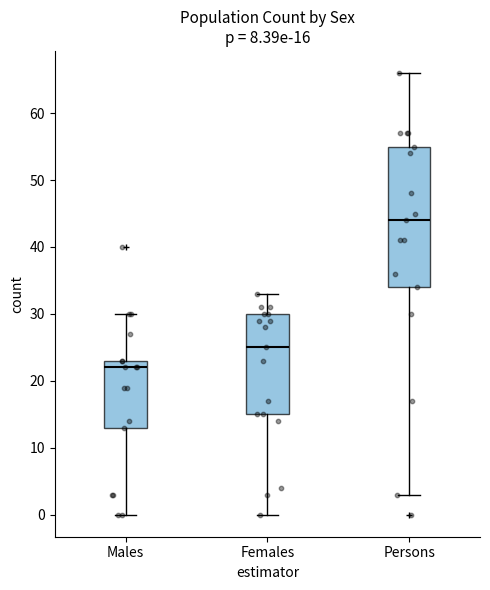

Which box's median line is the lowest?

Males